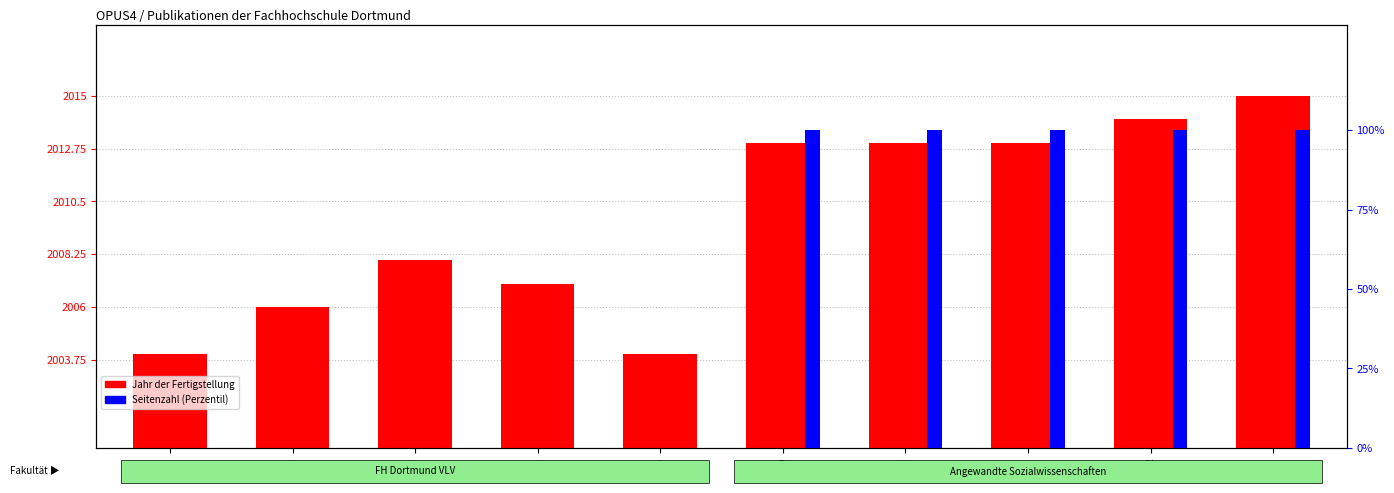

Which series has the largest total across all categories?

Jahr der Fertigstellung